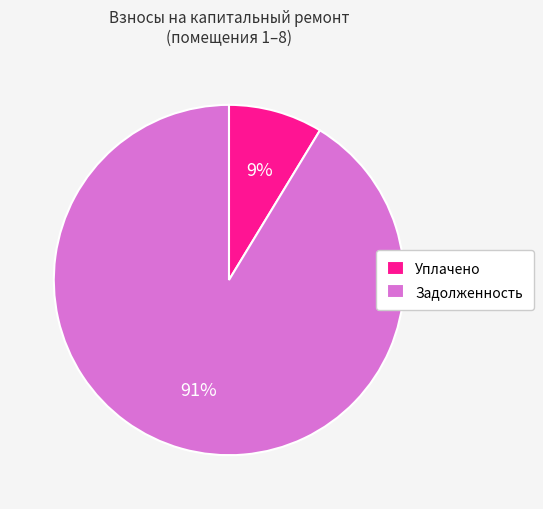

Is there a majority slice in this chart?

Yes